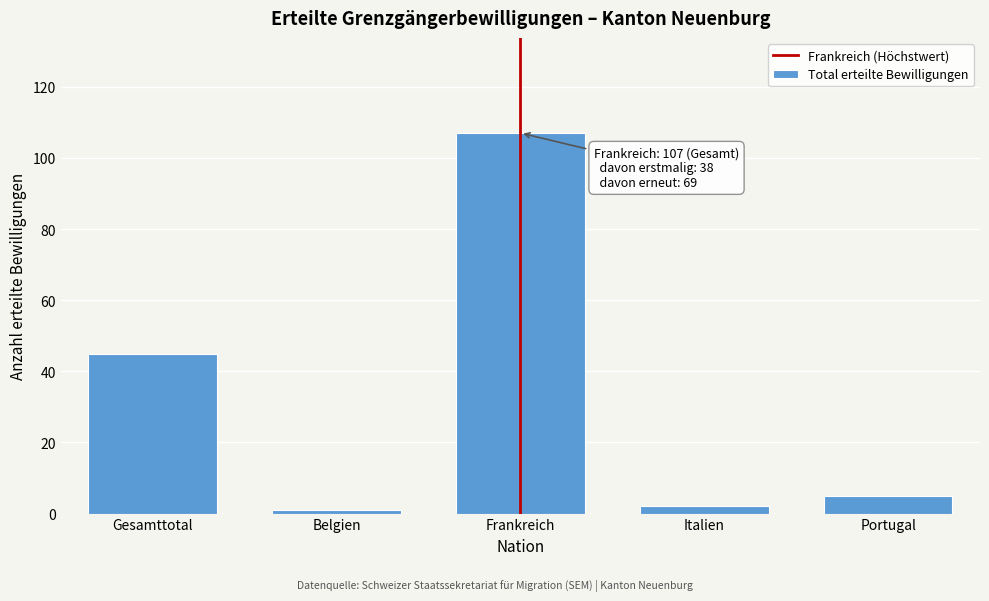

Reading left to right, list all the values displayed in this chart.

45	1	107	2	5